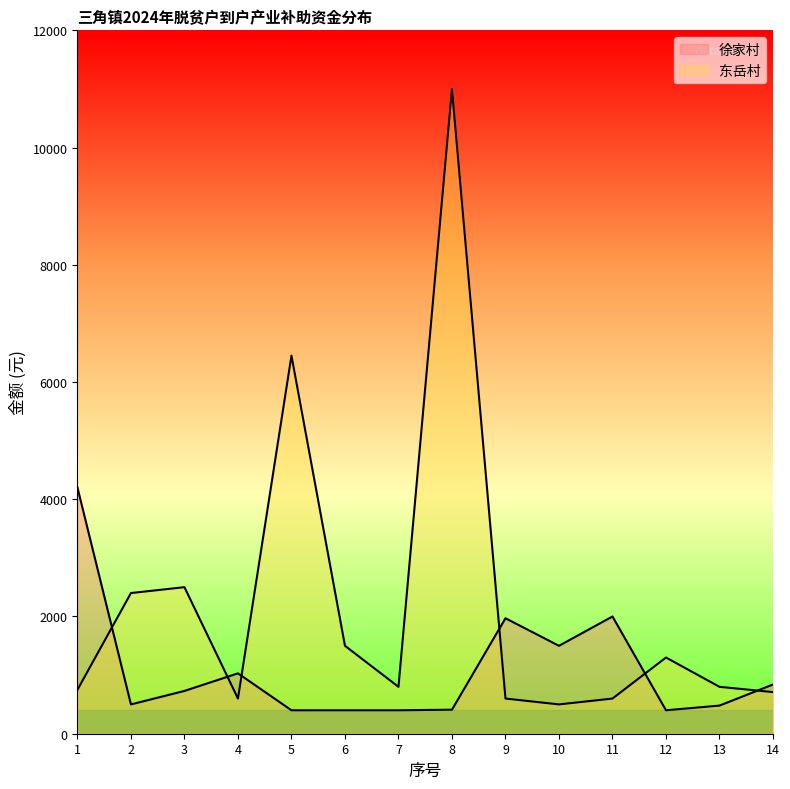

At which category does 东岳村 reach its first local valley?

4